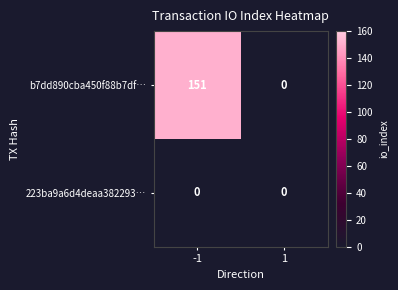

Reading left to right, transcribe all the data shown in this chart.

b7dd890cba450f88b7df…: 151	0
223ba9a6d4deaa382293…: 0	0